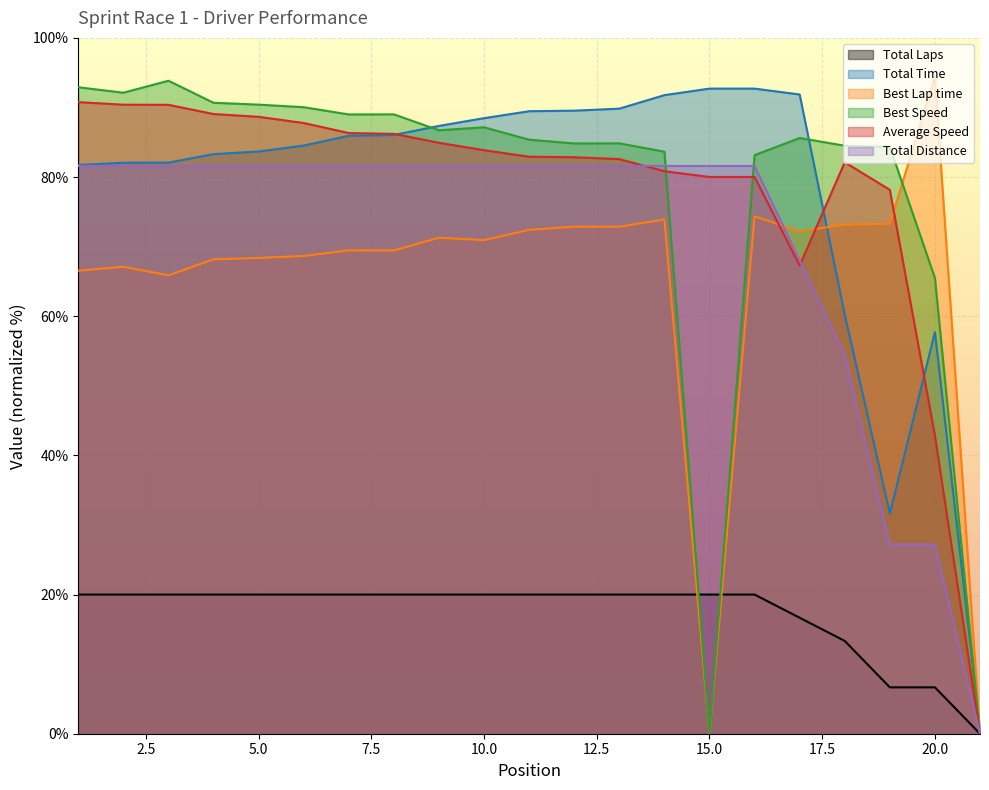

What is the approximate value of Total Time at 11?

89.5